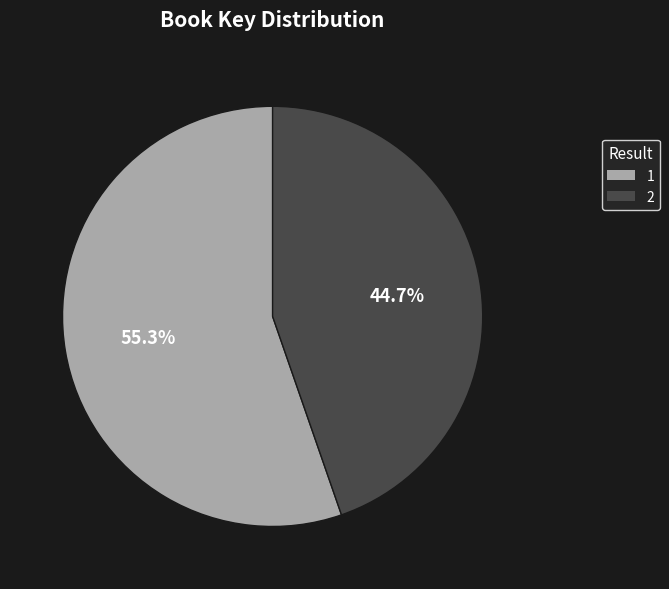

What is the ratio of the value at 1 to the value at 2?

1.2